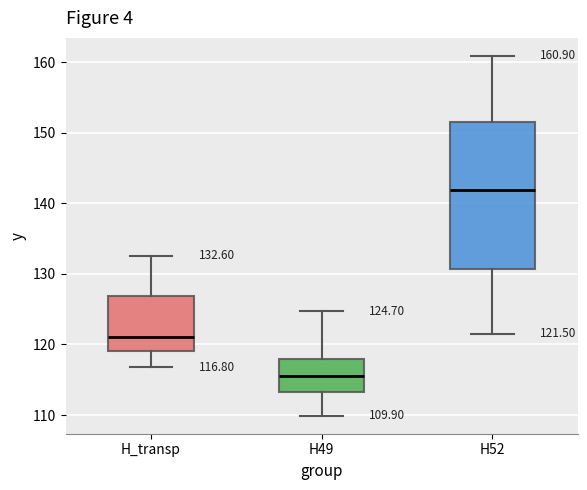

Which box has the highest median line?

H52